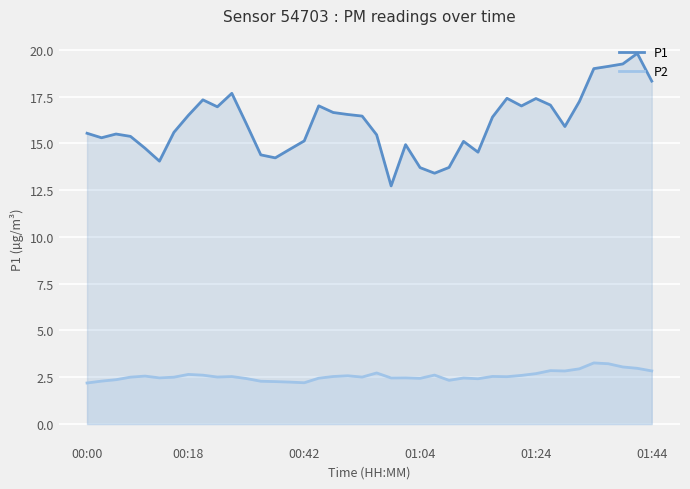

The value of P1 at 01:04 is 13.7. True or false?

True